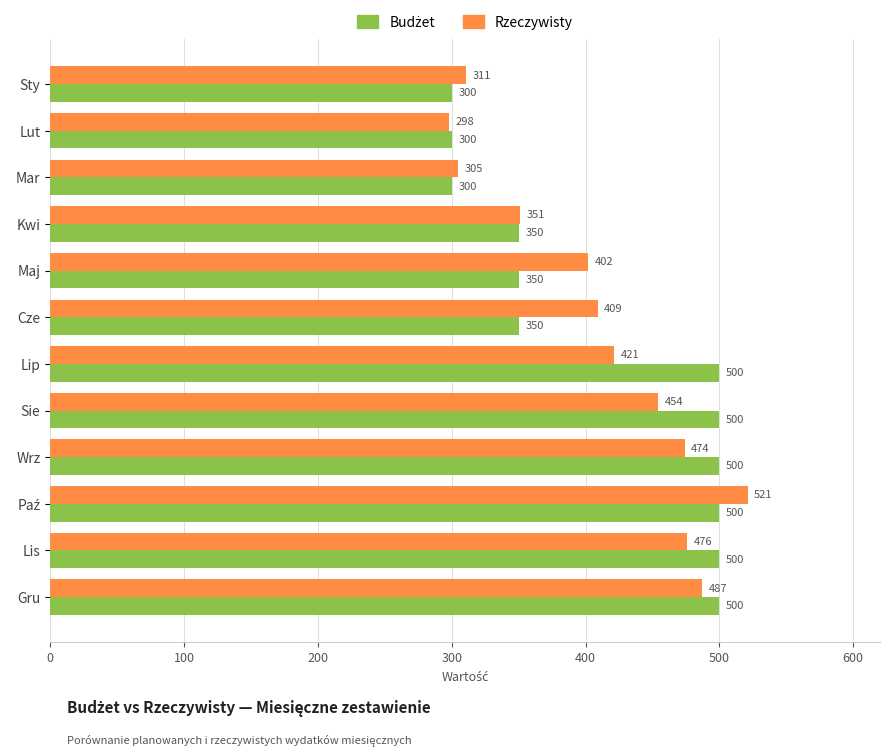

What is the difference between the maximum and minimum values in the Rzeczywisty series?

223